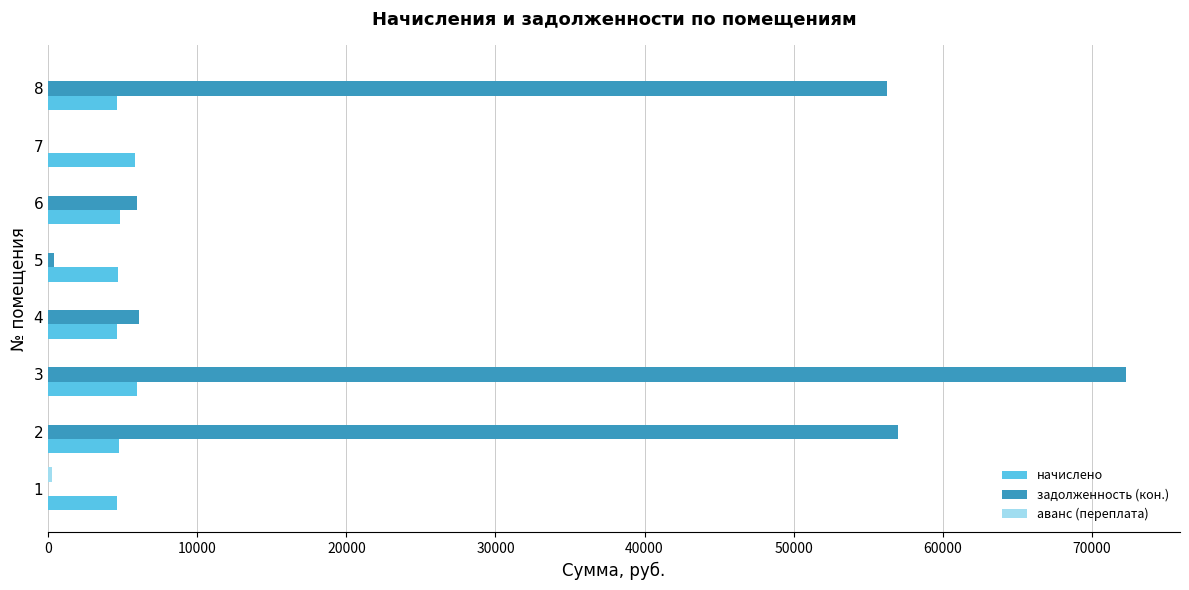

What is the sum of all начислено values?

39943.9